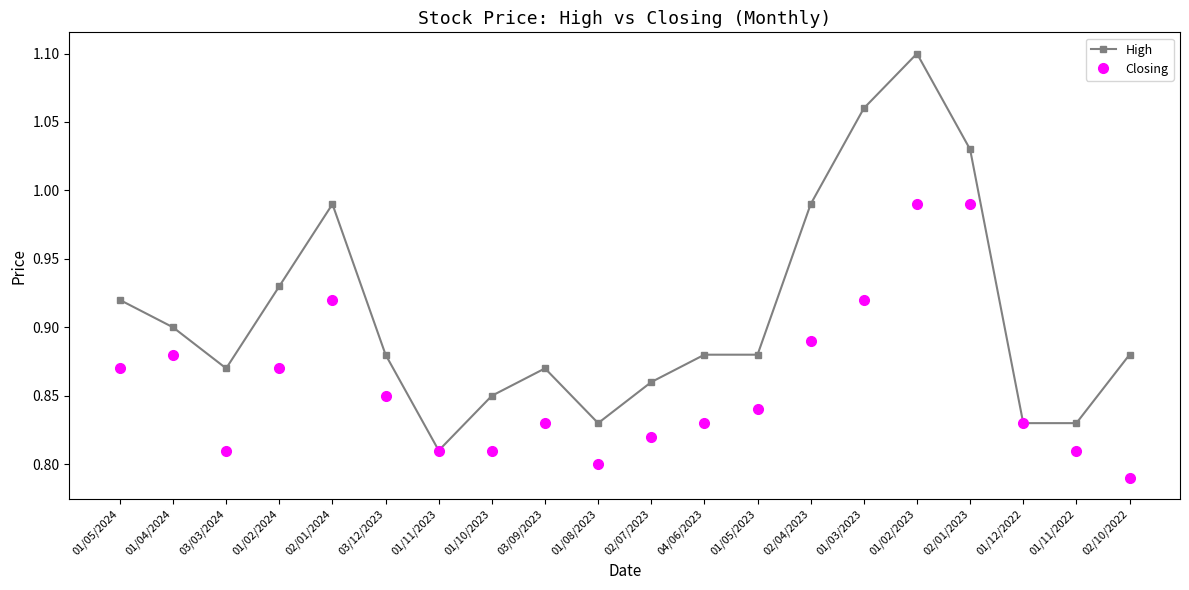

What is the total value across all series at 03/09/2023?

1.7